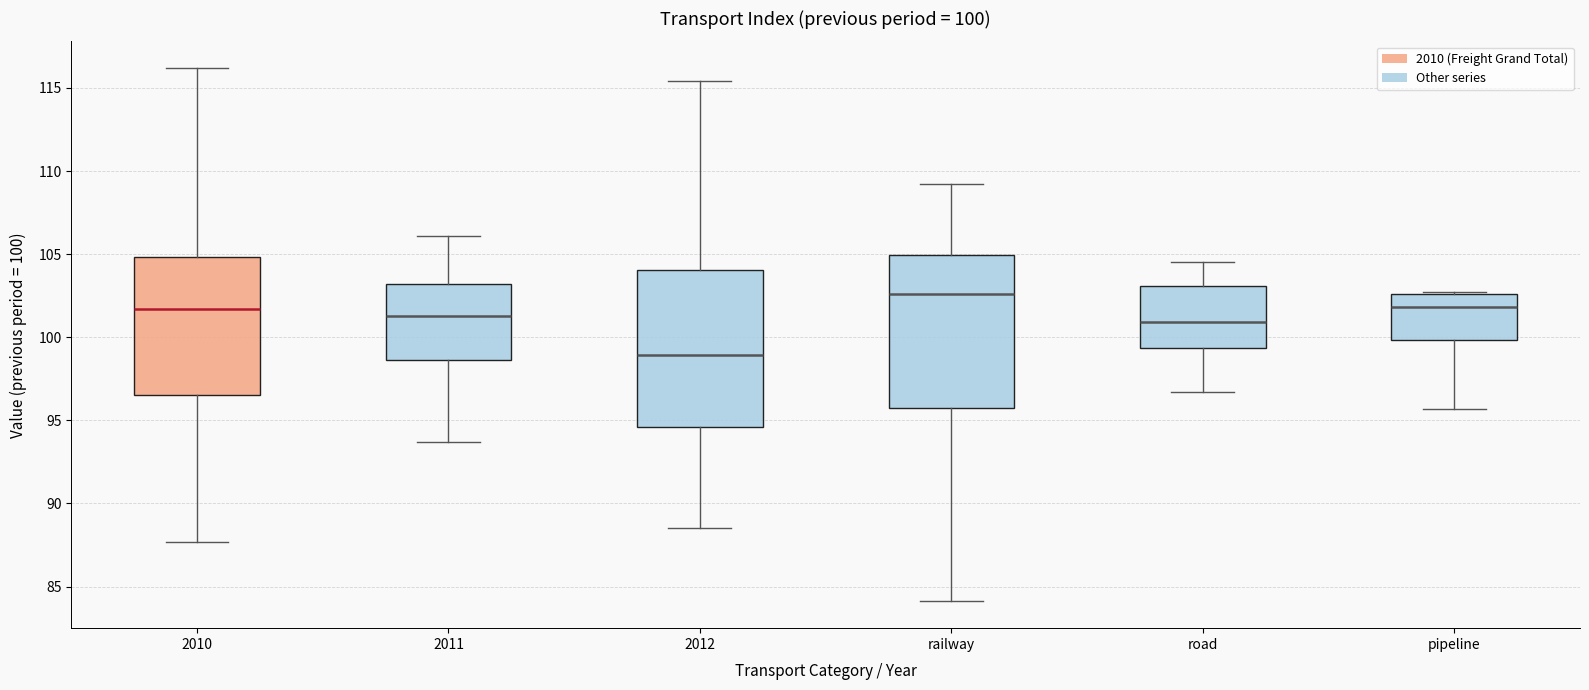

Which box's median line is the highest?

railway